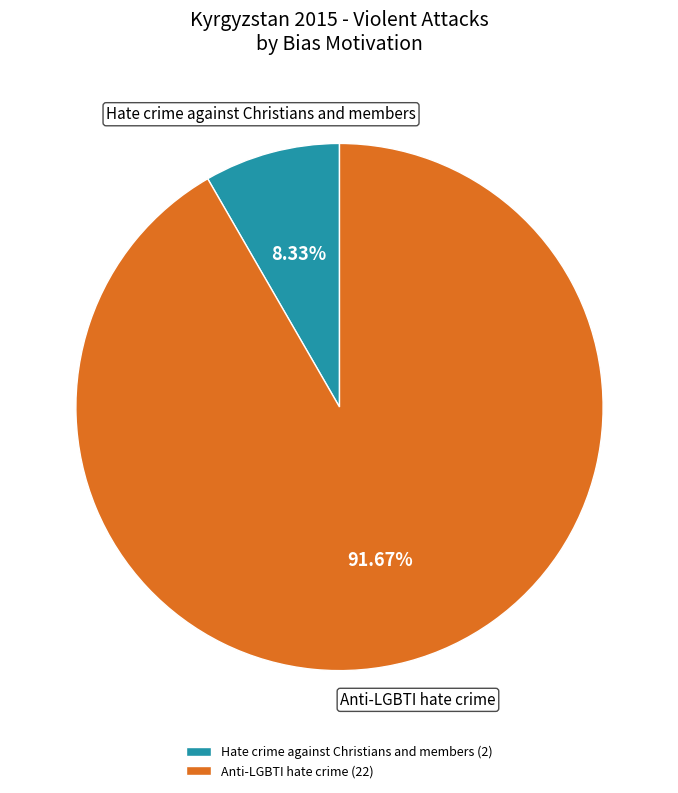

Which slice represents more than half of the pie?

Anti-LGBTI hate crime